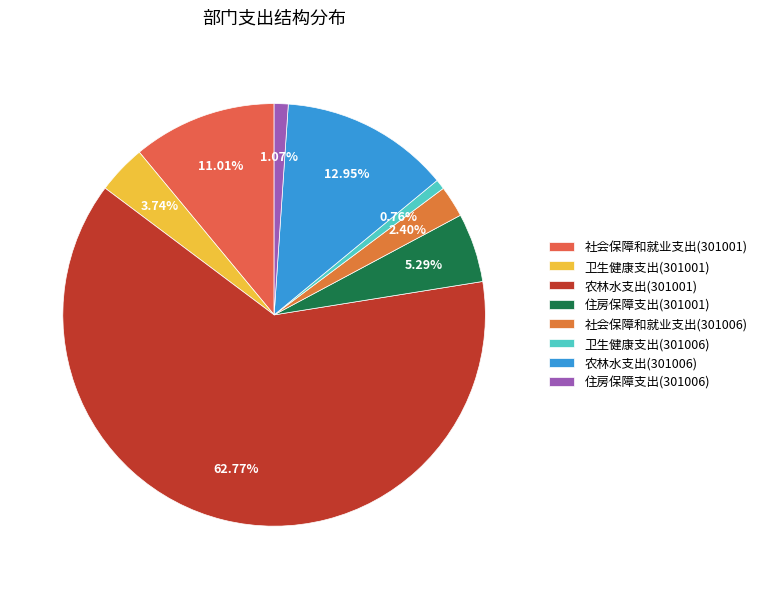

Is there a majority slice in this chart?

Yes